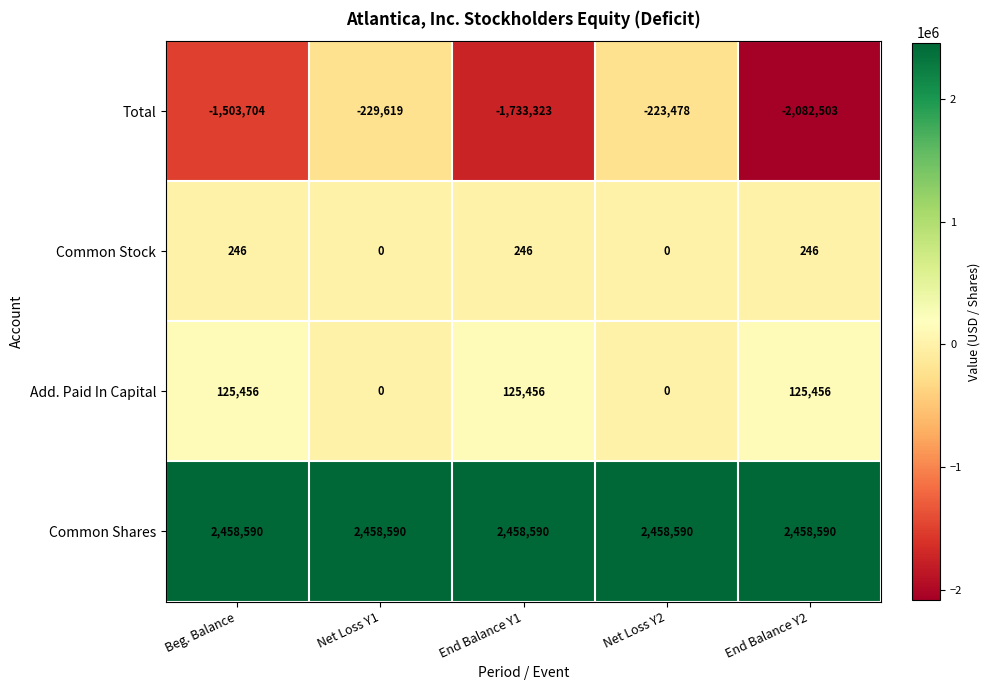

What is the highest value of the Common Shares series?

2458590